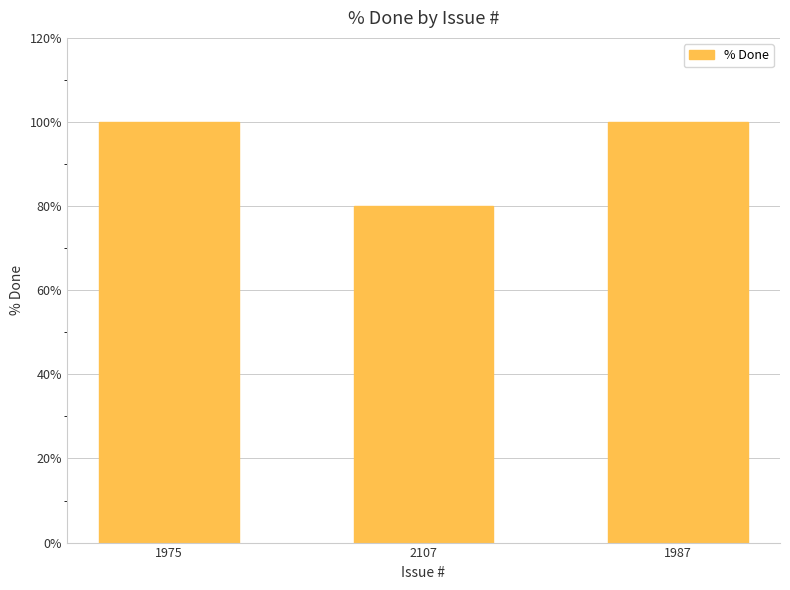

Are the bars grouped side by side (vs. stacked)?

No